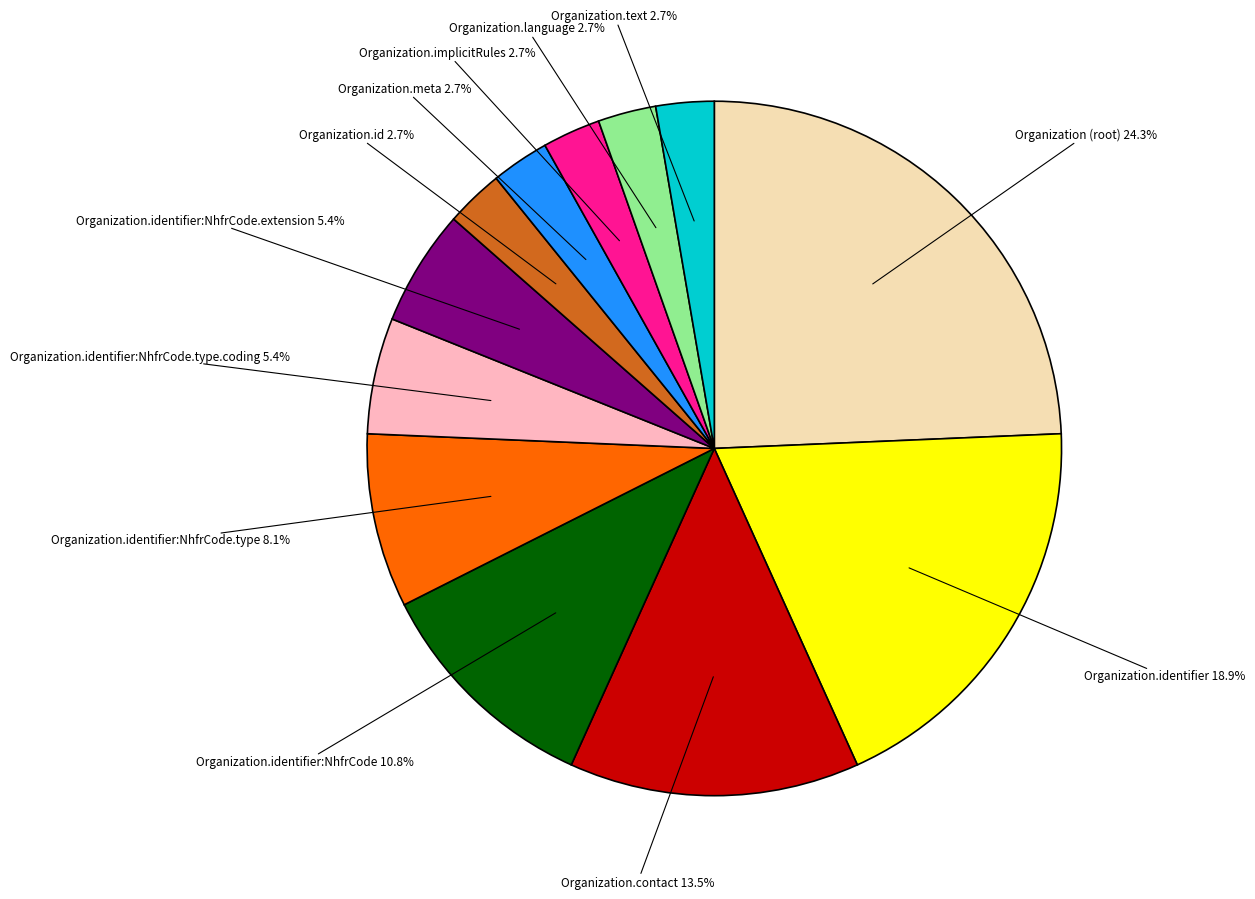

To the nearest percent, what is the difference between the largest and smallest slice percentages?

22%